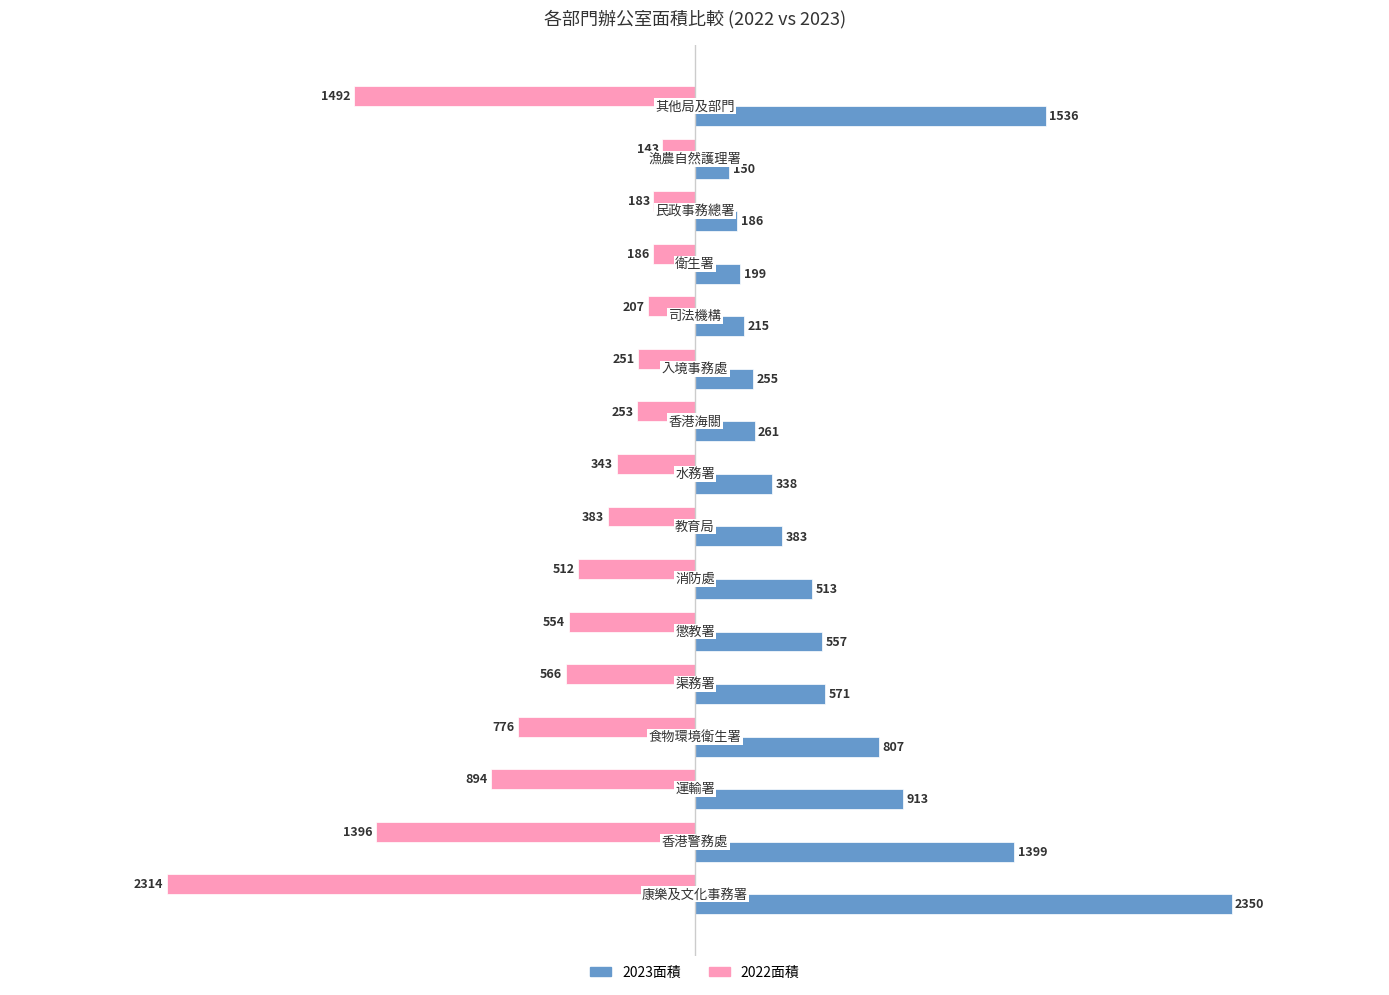

What is the minimum value shown in the chart?

-2314